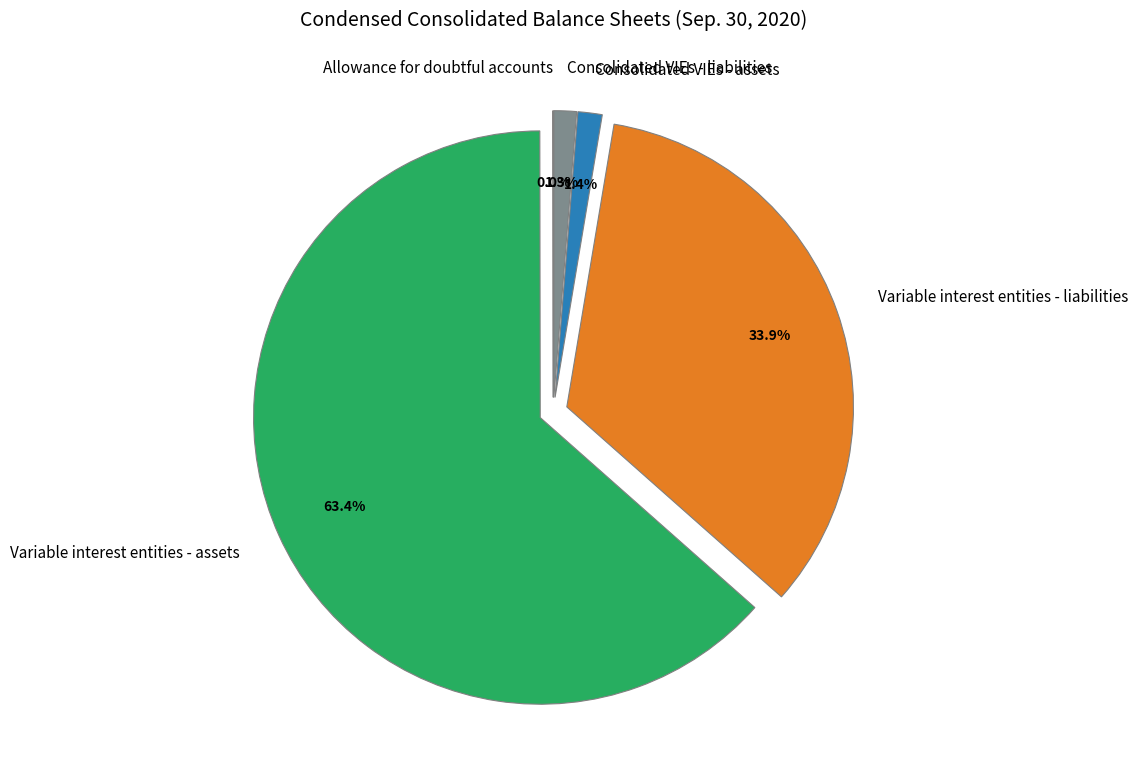

What is the largest slice in the pie chart?

Variable interest entities - assets